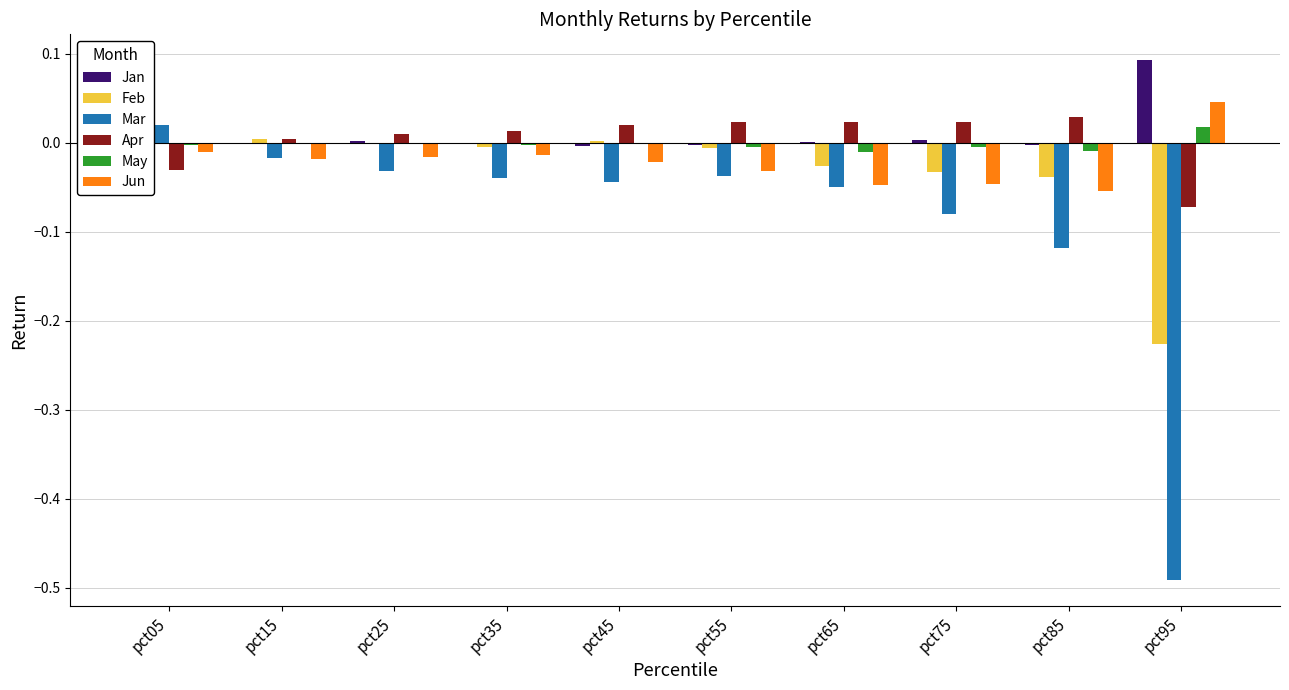

Does the chart contain stacked bars?

No